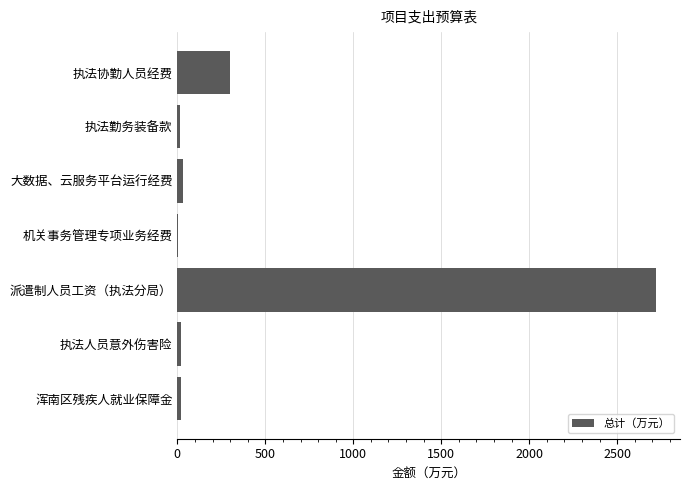

Which has a higher value, 派遣制人员工资（执法分局） or 机关事务管理专项业务经费?

派遣制人员工资（执法分局）